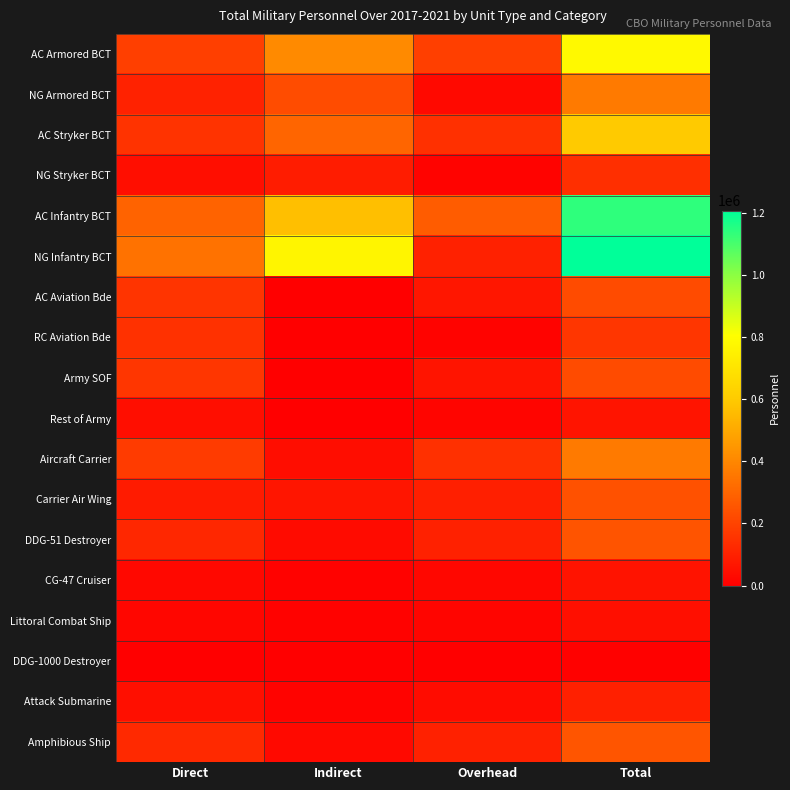

Which has a higher value, Overhead or Total?

Total